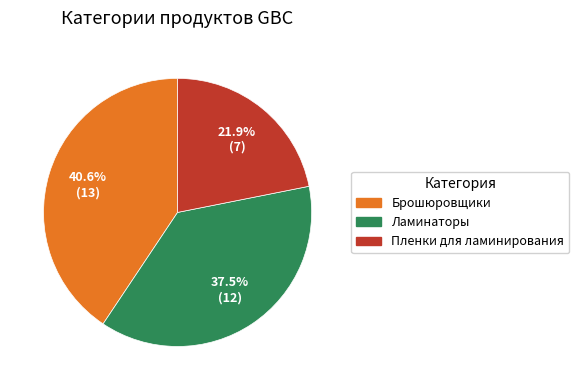

To the nearest percent, what is the difference between the Ламинаторы and Пленки для ламинирования slice percentages?

16%